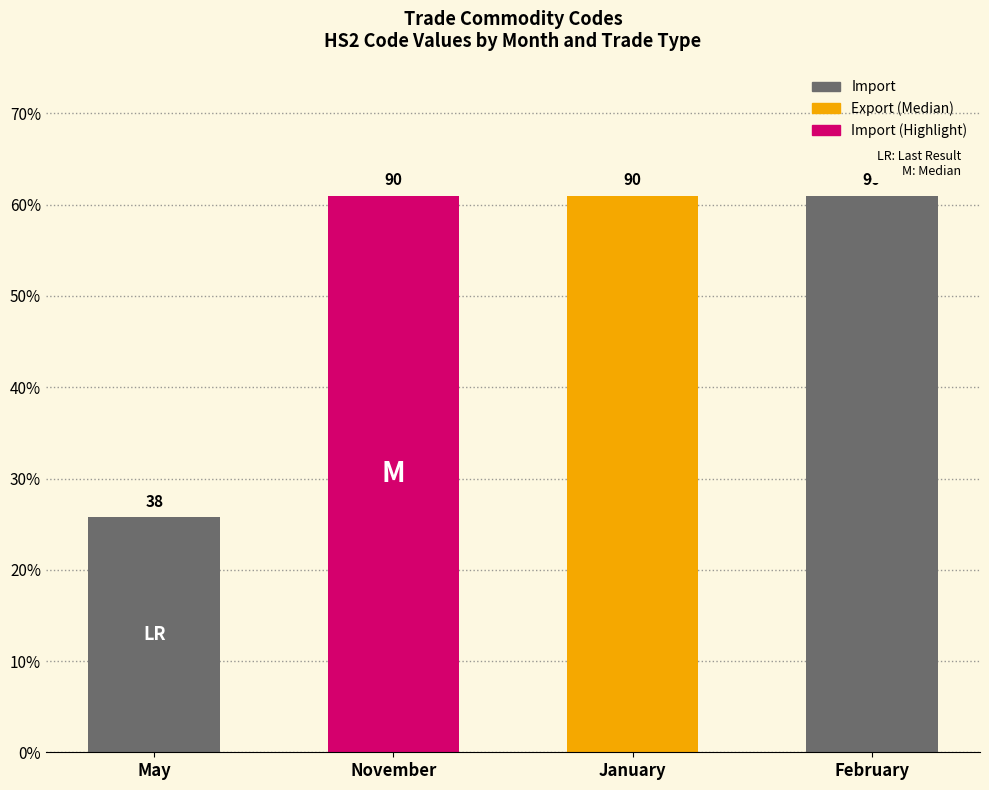

The chart shows a value of 17.6 at May. True or false?

False